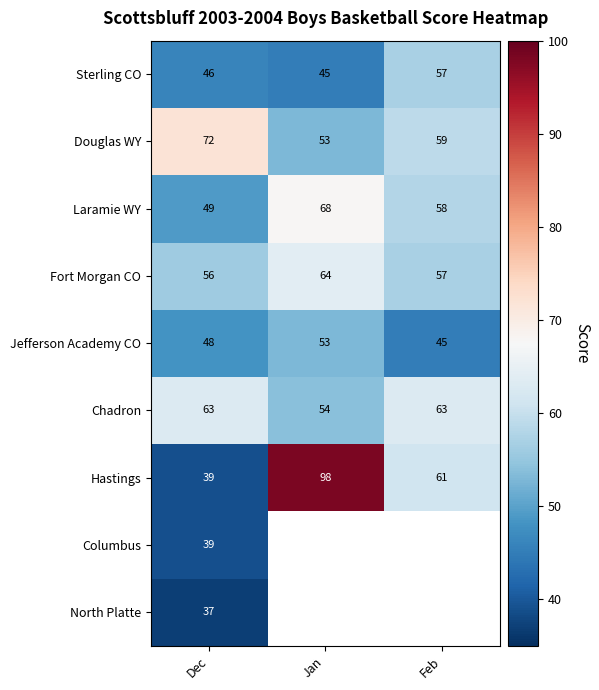

Is it true that Laramie WY equals 16 at Dec?

False